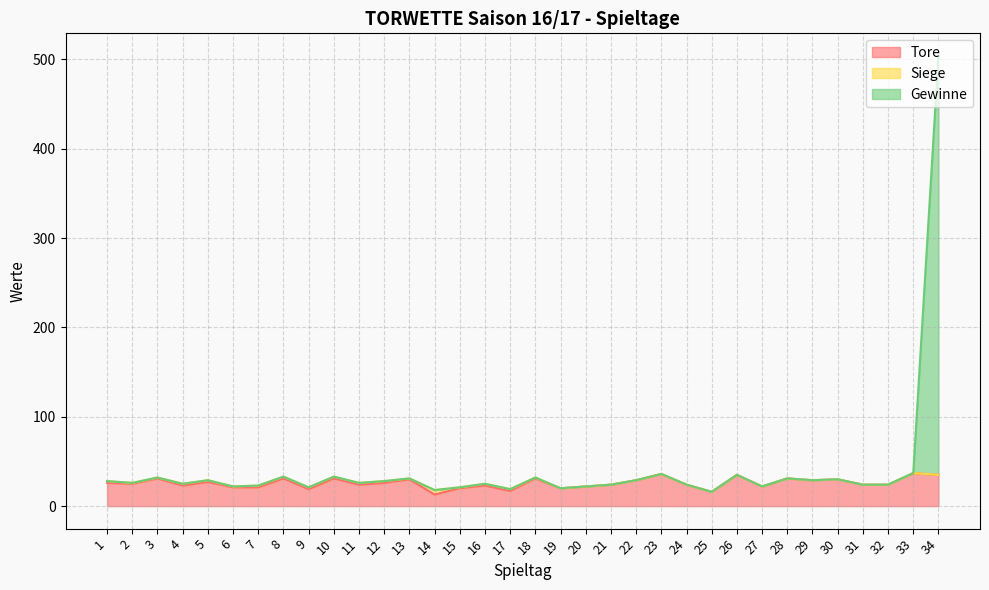

Is it true that Tore equals 12 at 28?

False